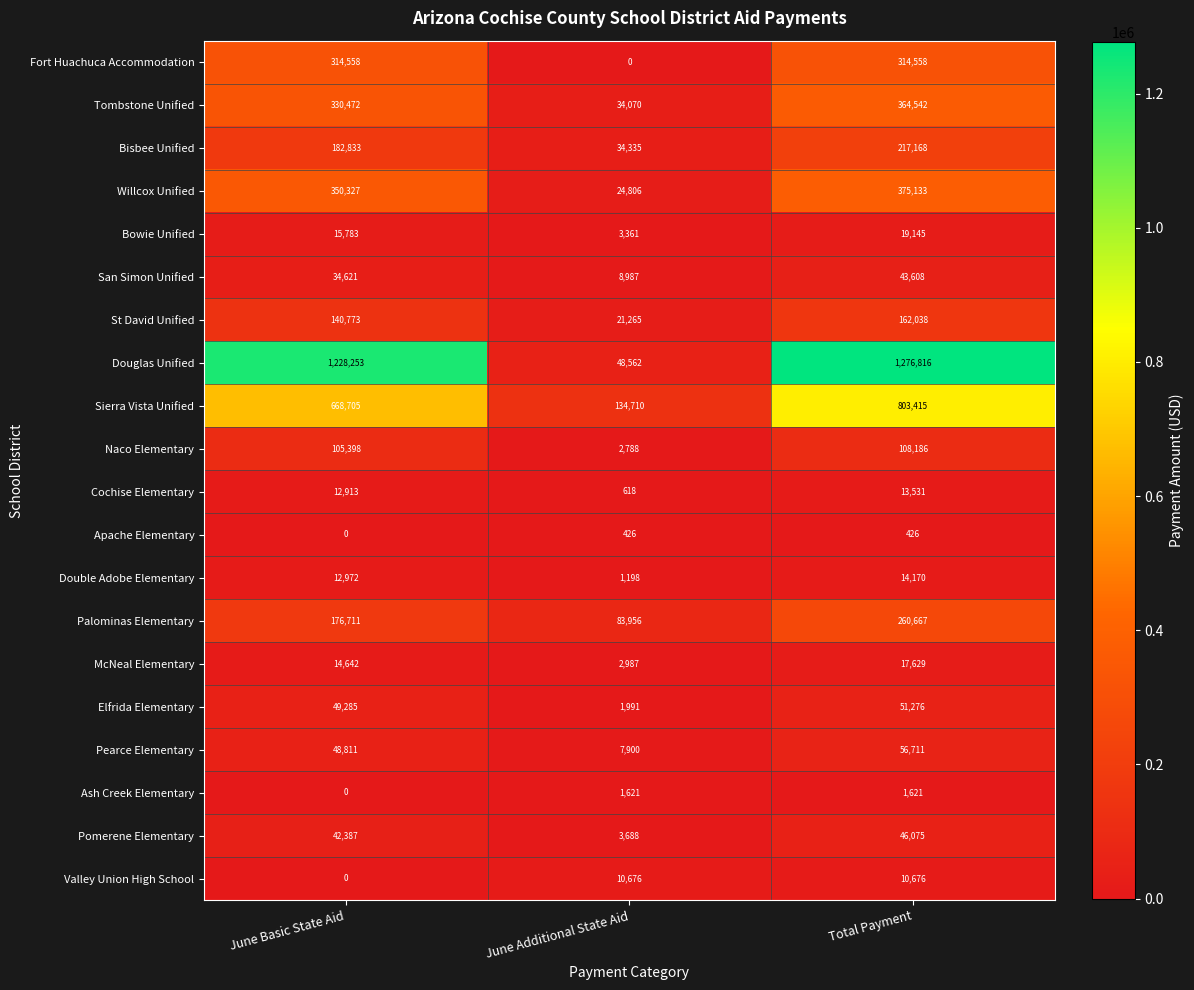

At which label does Sierra Vista Unified reach its minimum?

June Additional State Aid